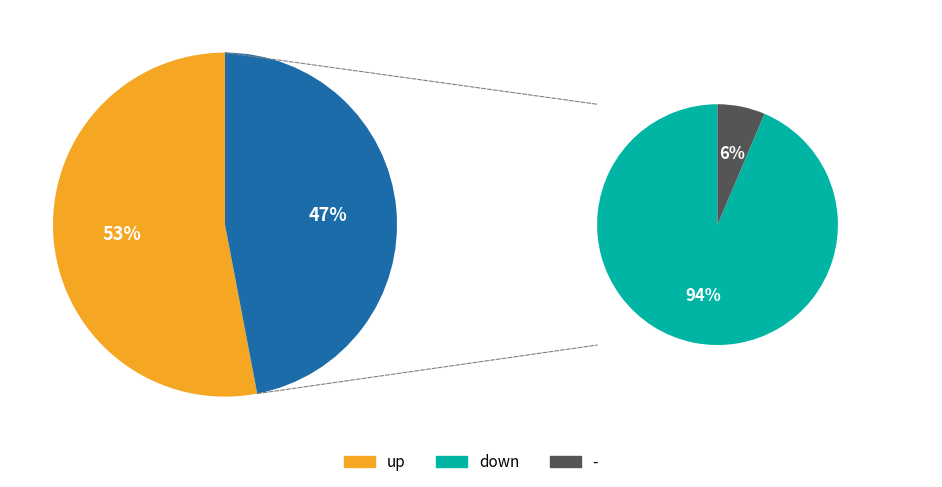

How many segments does this pie chart have?

3